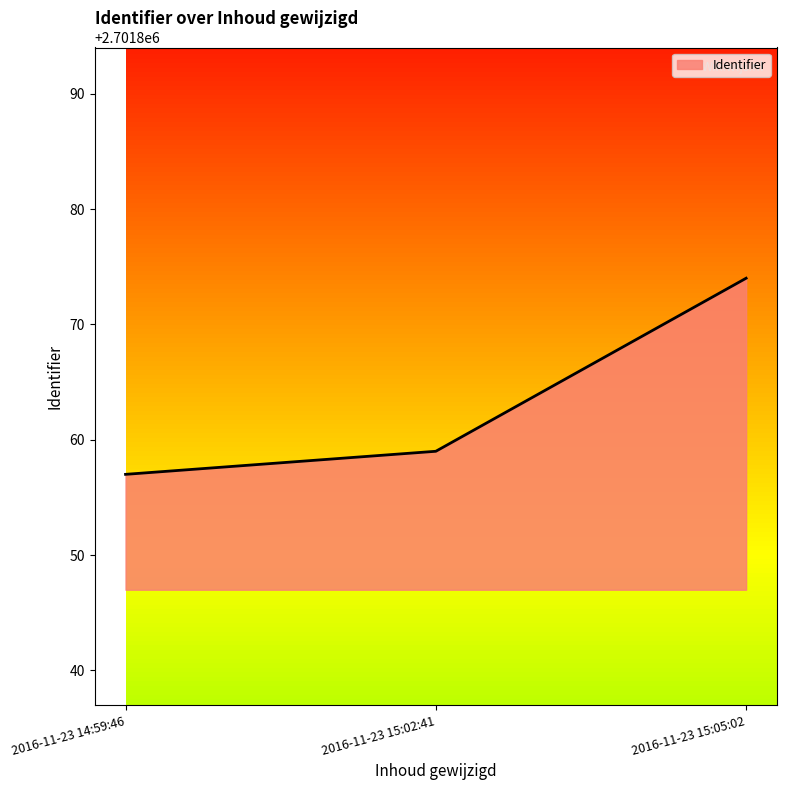

What is the sum of all values?

8105590